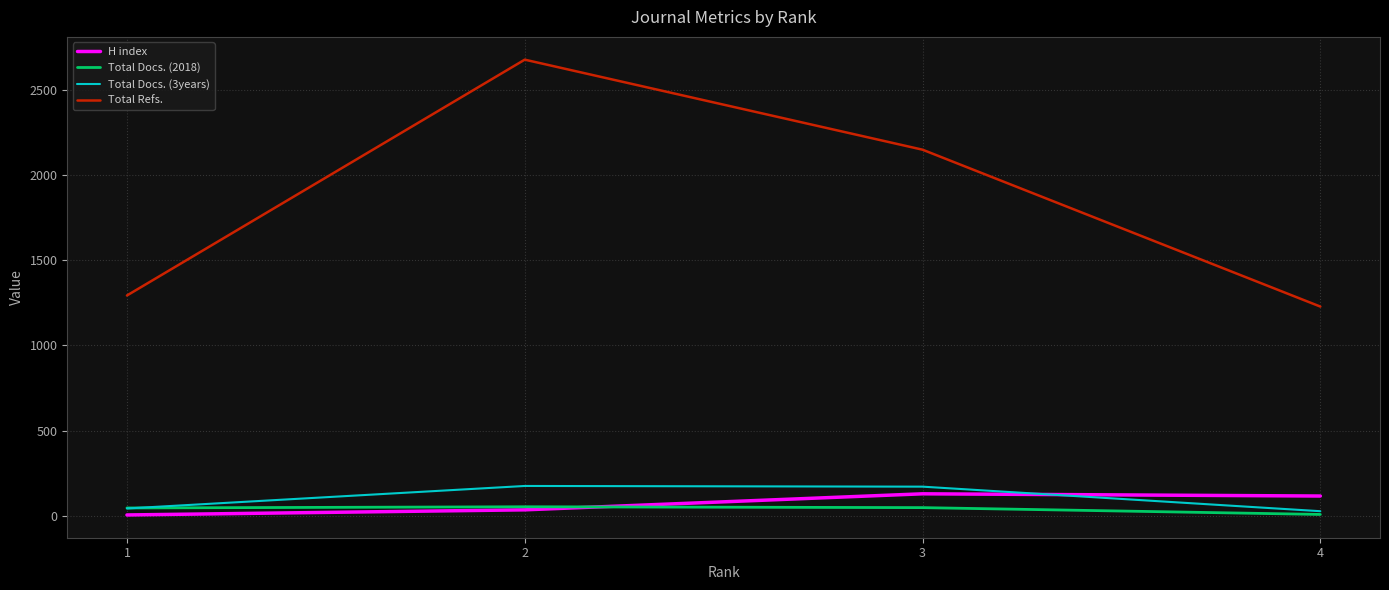

What is the greatest value displayed?

2676